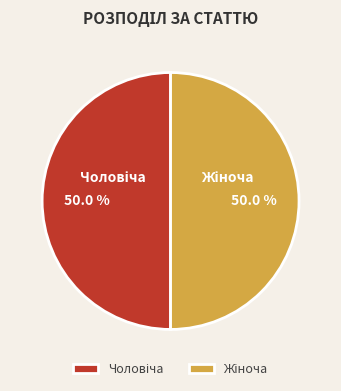

How many segments does this pie chart have?

2